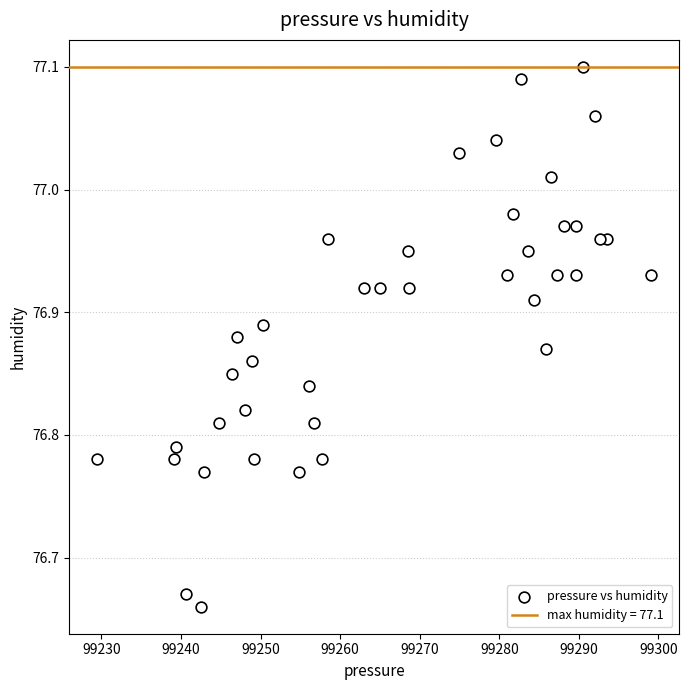

What is the range of X values (max minus min)?

69.6